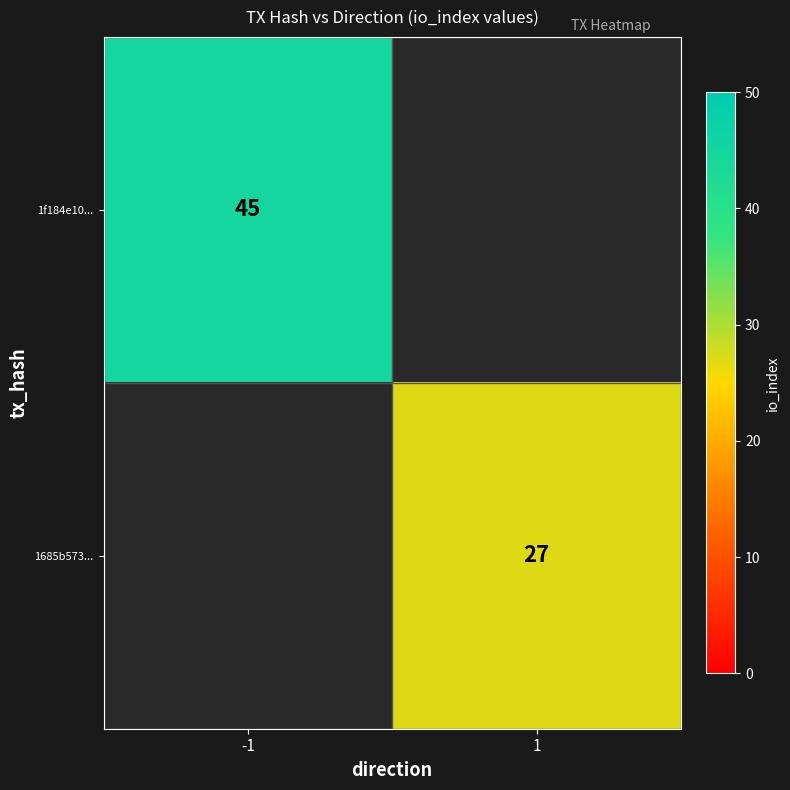

How many categories are shown in the chart?

2